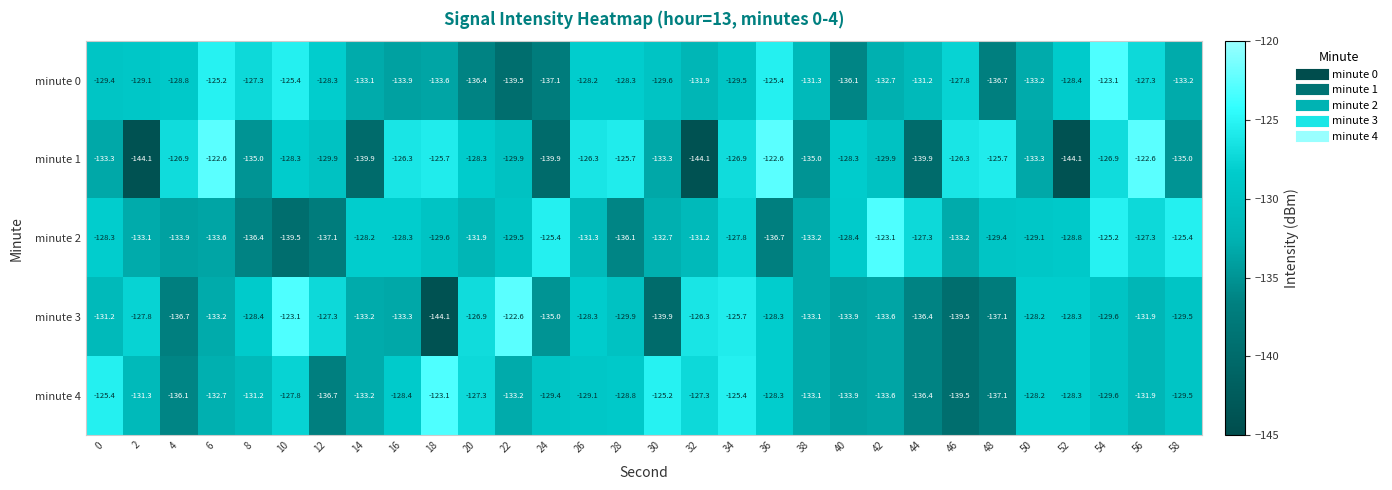

True or false: minute 0 has a value of -131.9 at 32.

True